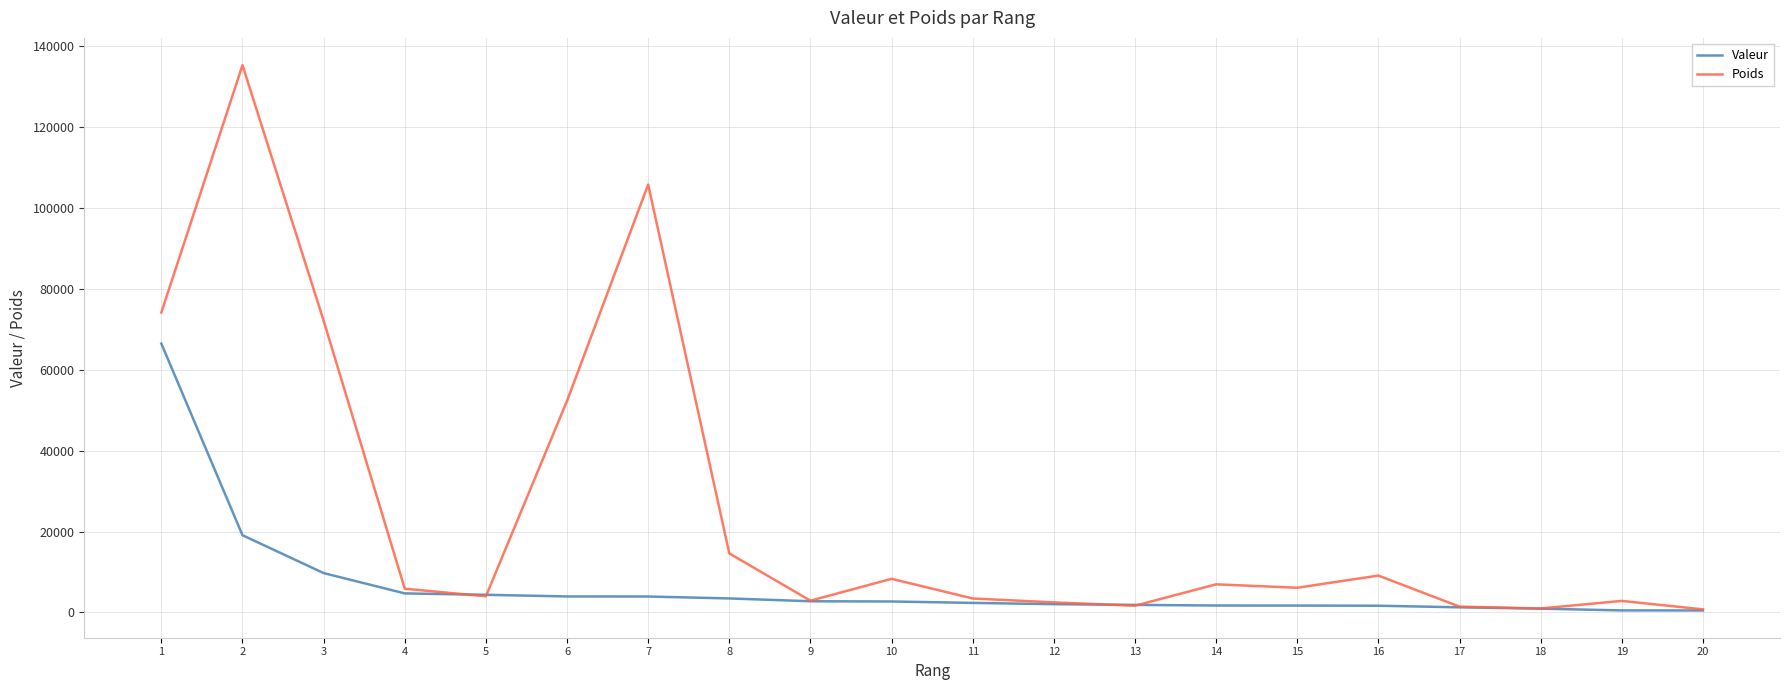

Which series has the largest range (max minus min)?

Poids